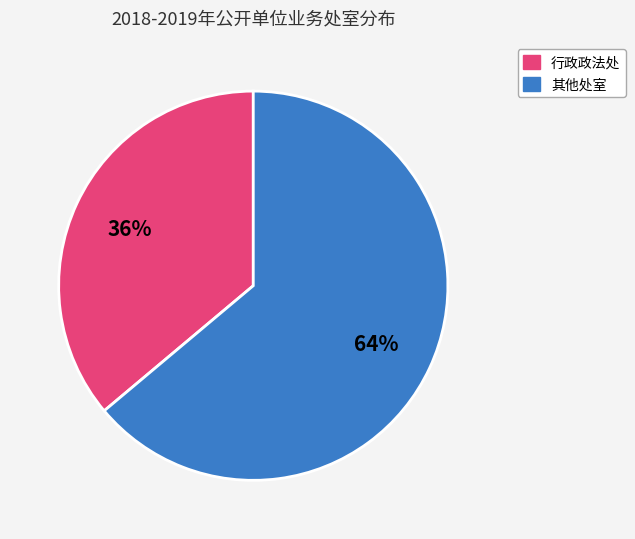

To the nearest percent, what is the average slice percentage?

50%